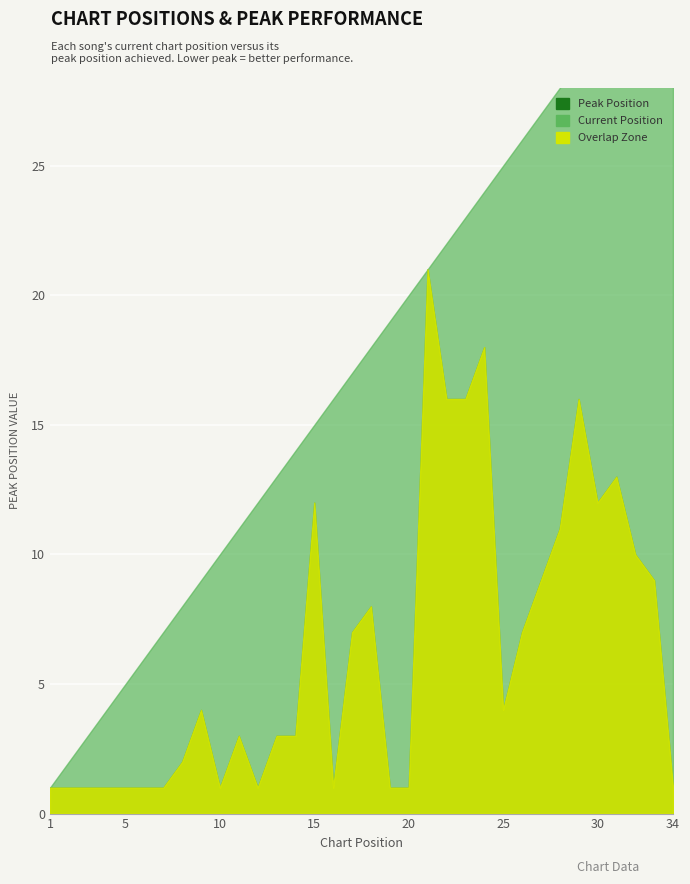

Which series has the largest range (max minus min)?

Peak Position